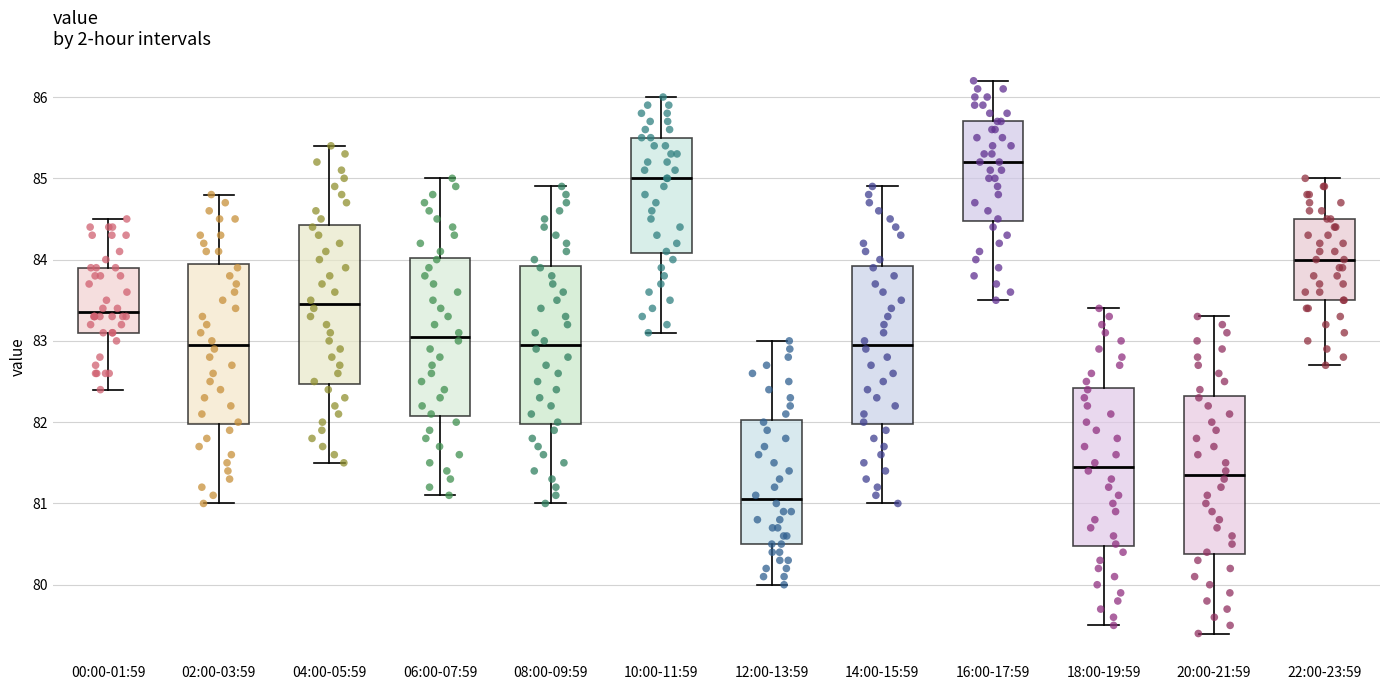

Which box has the lowest median line?

12:00-13:59